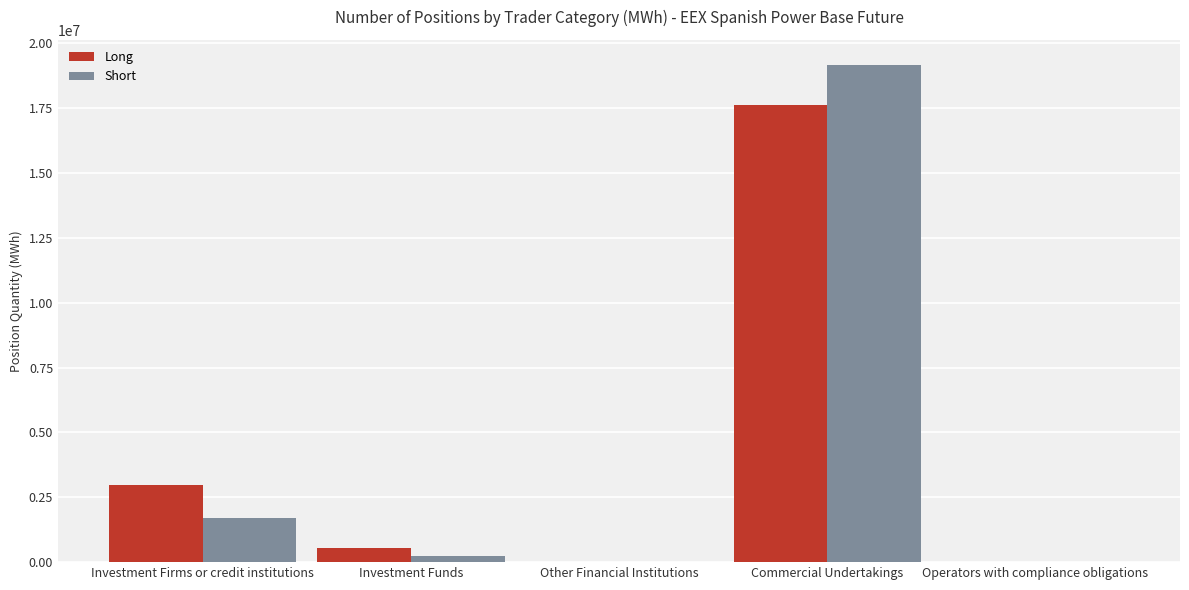

How many data points does each series have?

5